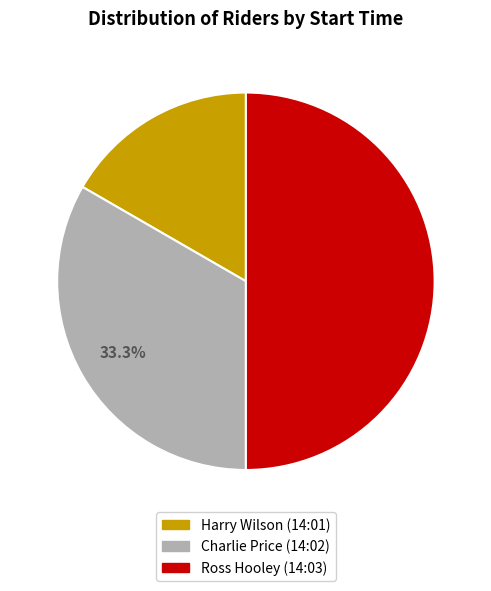

How many slices are in this pie chart?

3